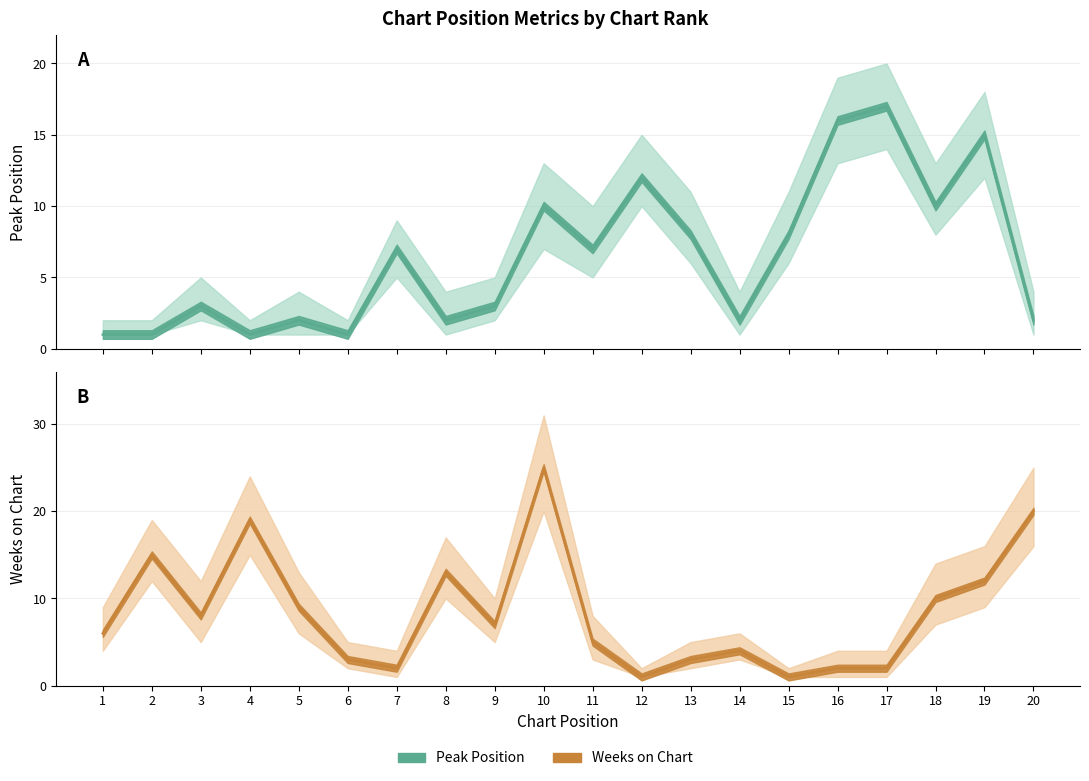

How many data points in Peak Position are above 7?

8